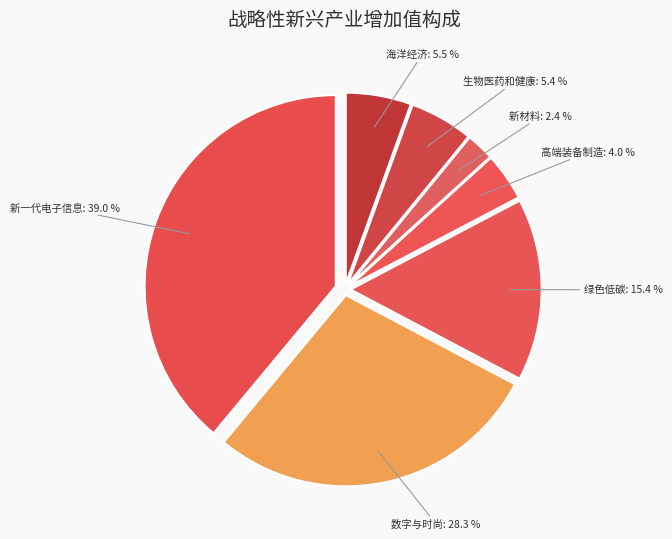

To the nearest percent, what is the average slice percentage?

14%